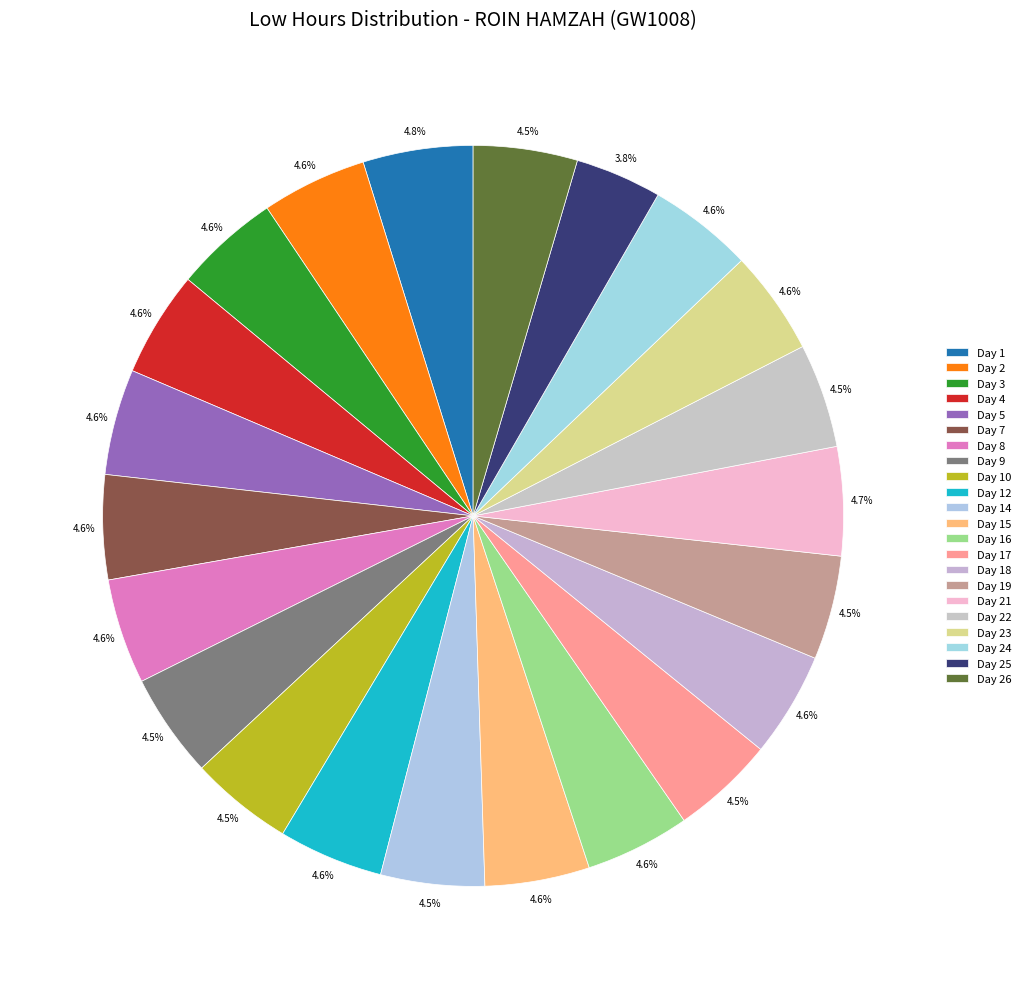

How many slices are in this pie chart?

22